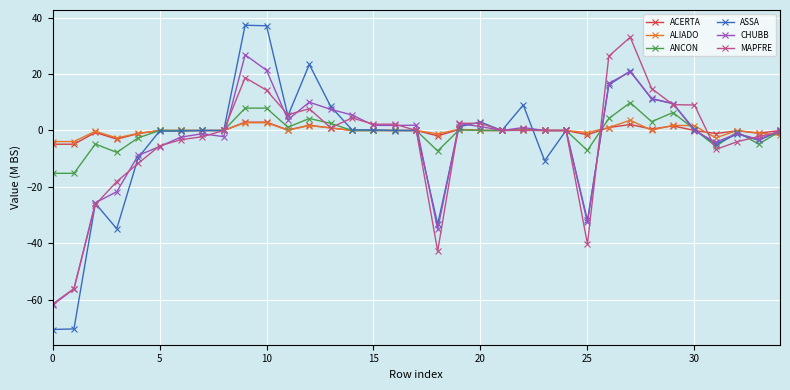

What is the highest value of the ACERTA series?

3.0